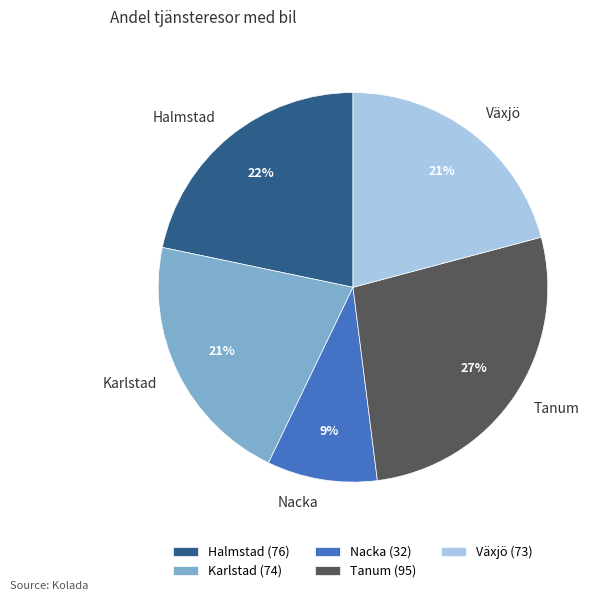

Which has a higher value, Växjö or Halmstad?

Halmstad